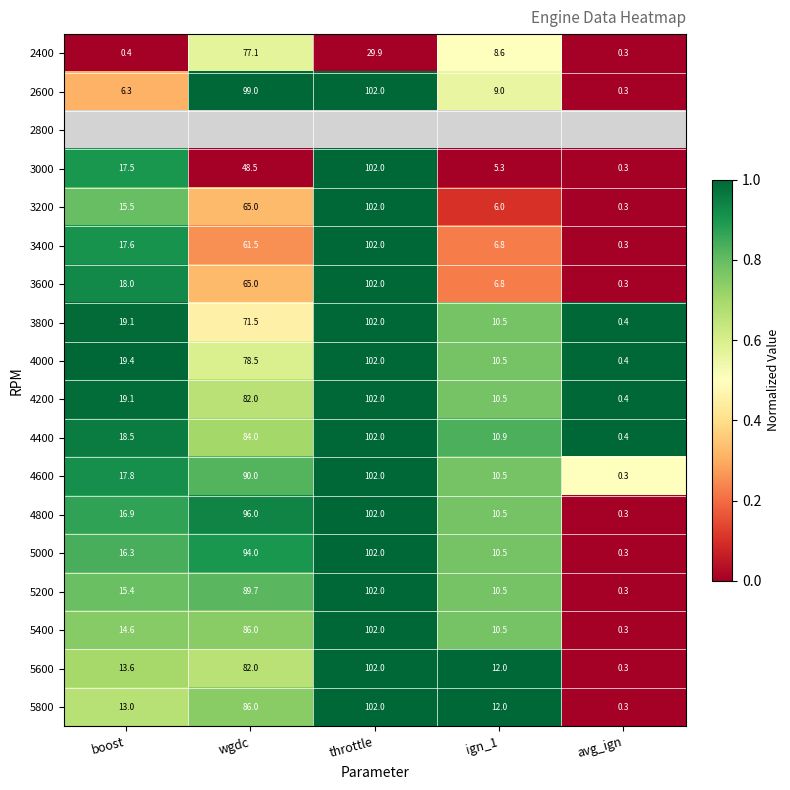

What is the difference between the 4800 values at boost and throttle?

85.1